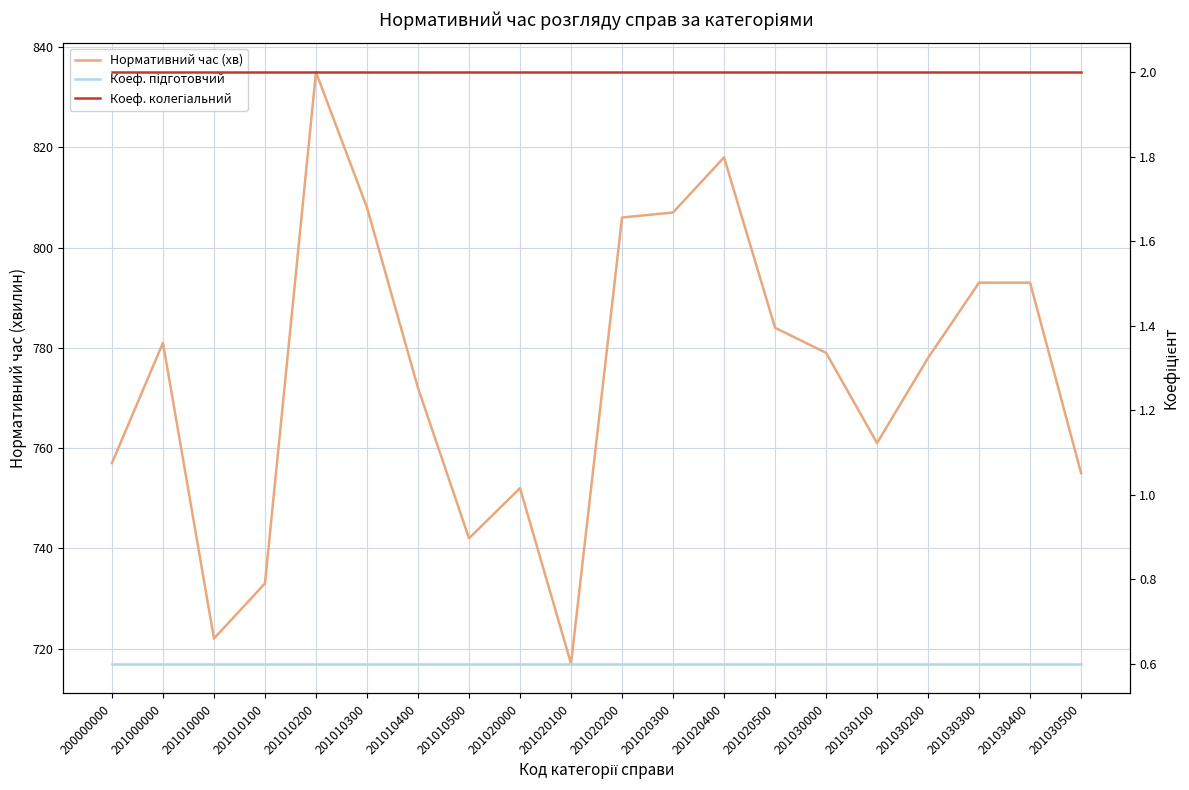

At which category is the sum across all series the highest?

201010200